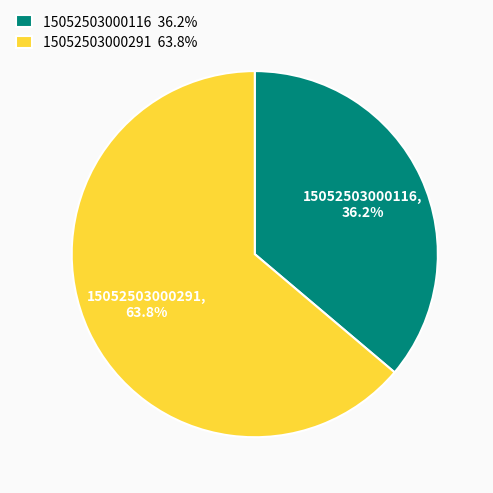

Combined, what portion of the pie is 15052503000291 and 15052503000116?

100.0%